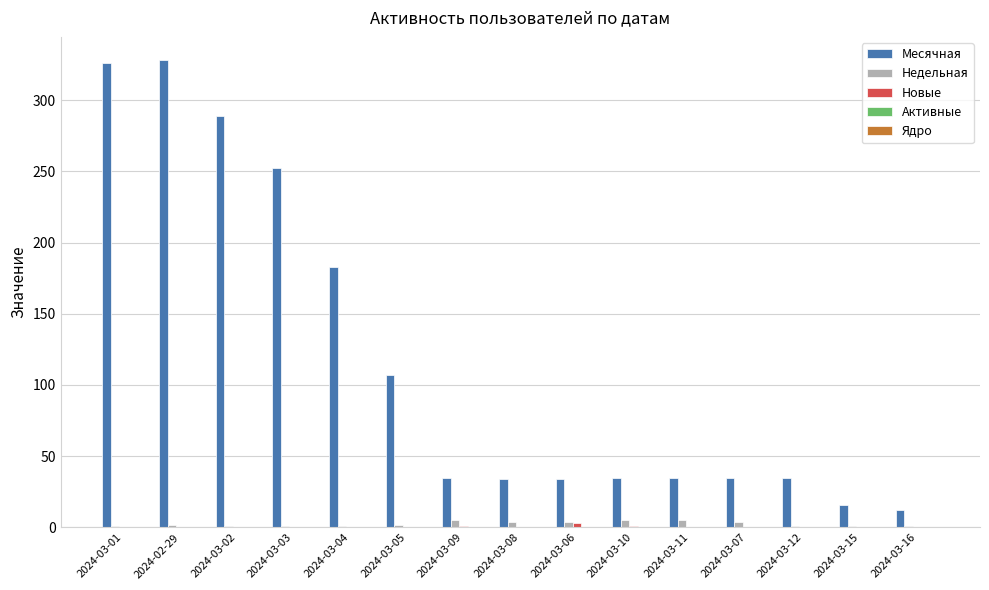

What is the maximum value shown in the chart?

328